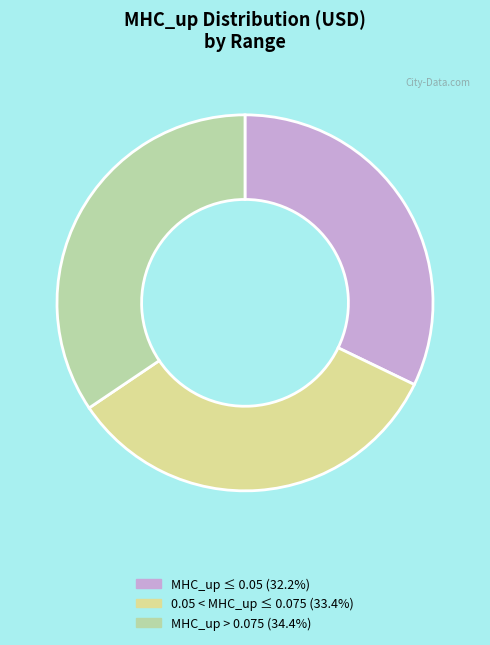

Is the sum of MHC_up ≤ 0.05 (32.2%) and MHC_up > 0.075 (34.4%) greater than half?

Yes